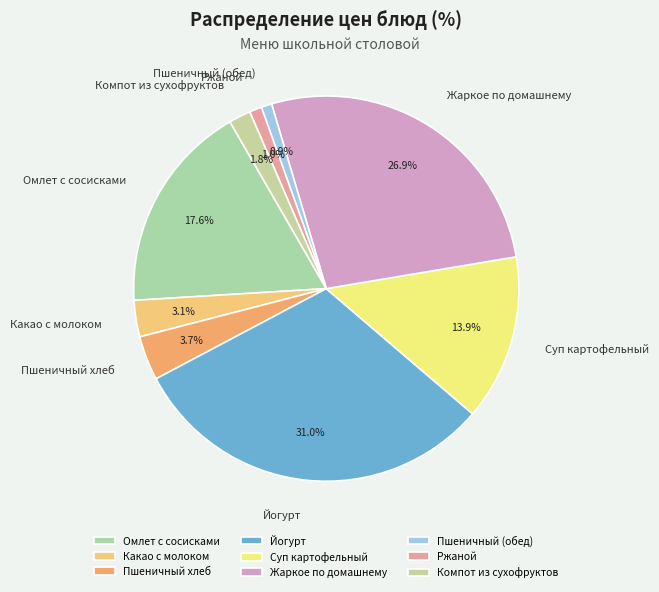

How many slices are in this pie chart?

9